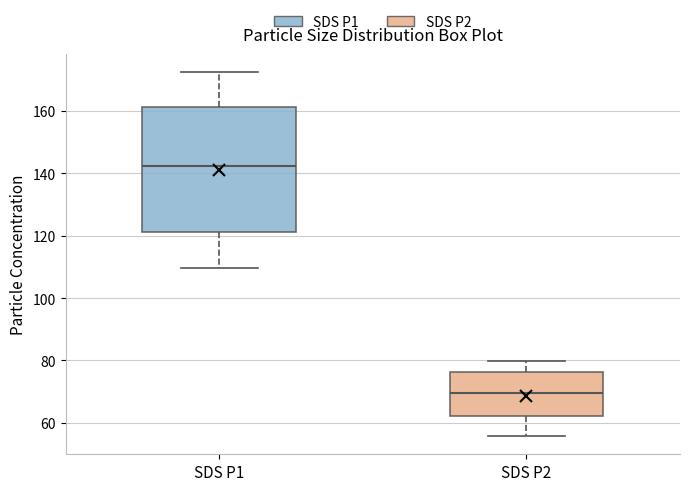

Where does the median line of the box for SDS P1 sit on the y-axis? The values are not printed on the chart, so give them approximately, as read against the axis.

142